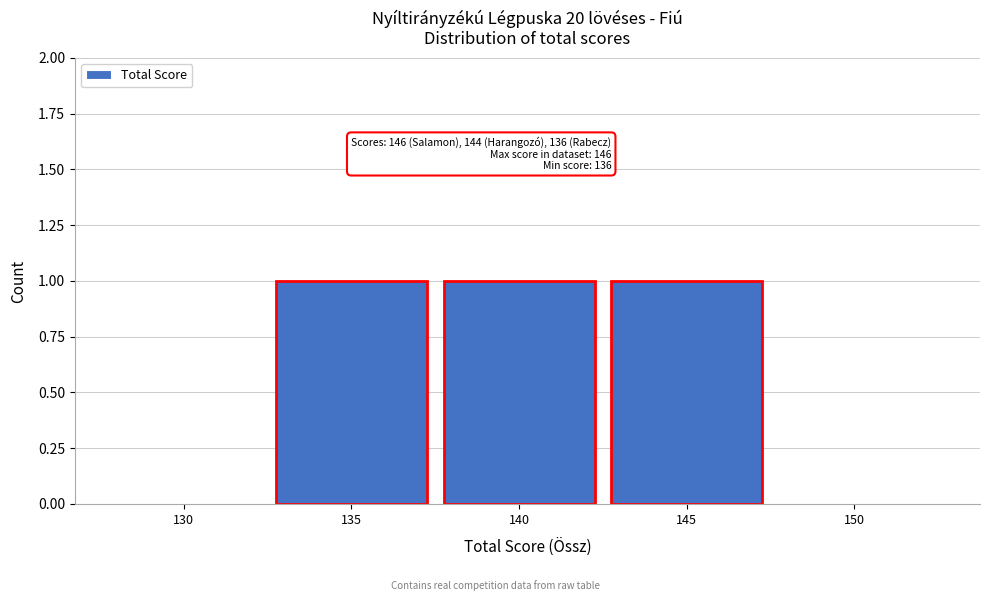

Reading left to right, what are all the values shown in this chart?

130=0	135=1	140=1	145=1	150=0